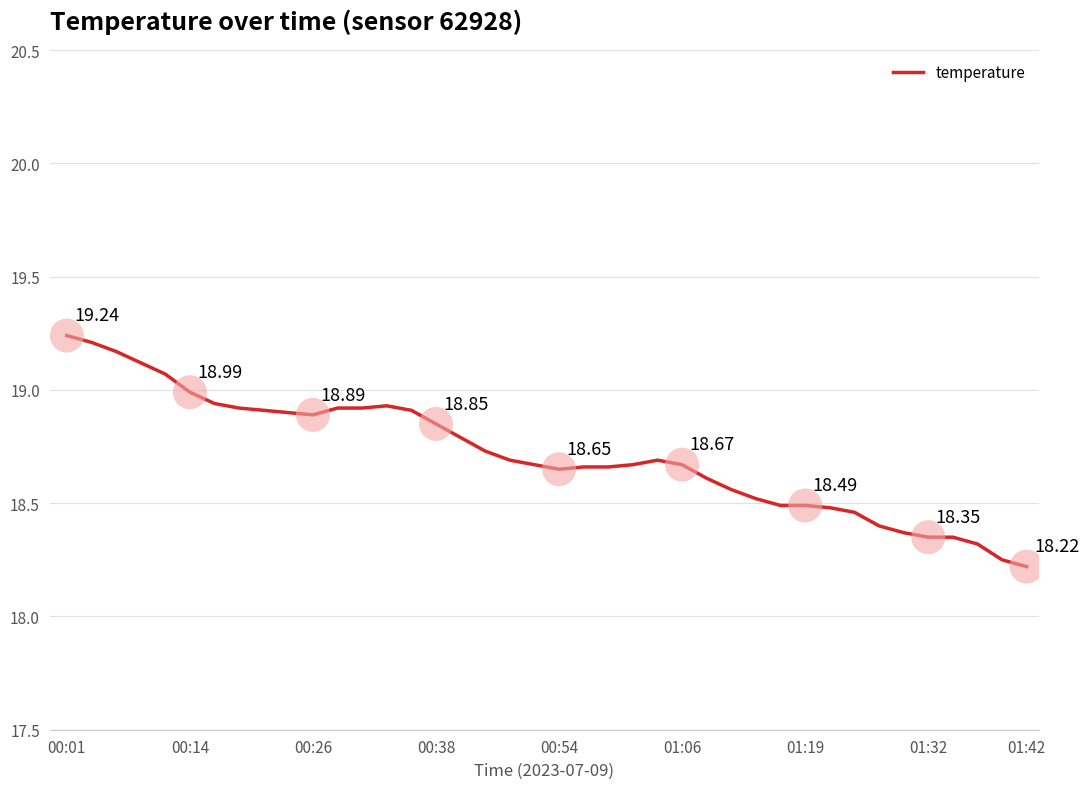

What is the difference between the maximum and minimum values?

1.0